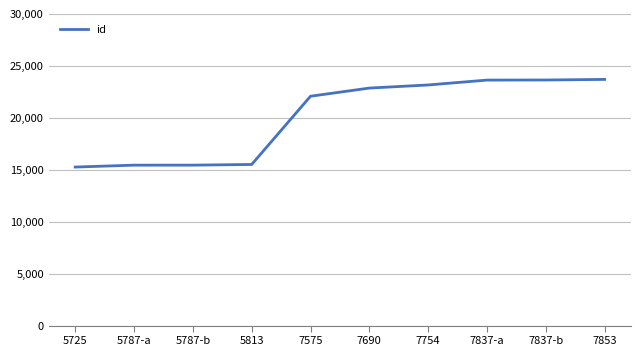

Which has a higher value, 7837-b or 7754?

7837-b